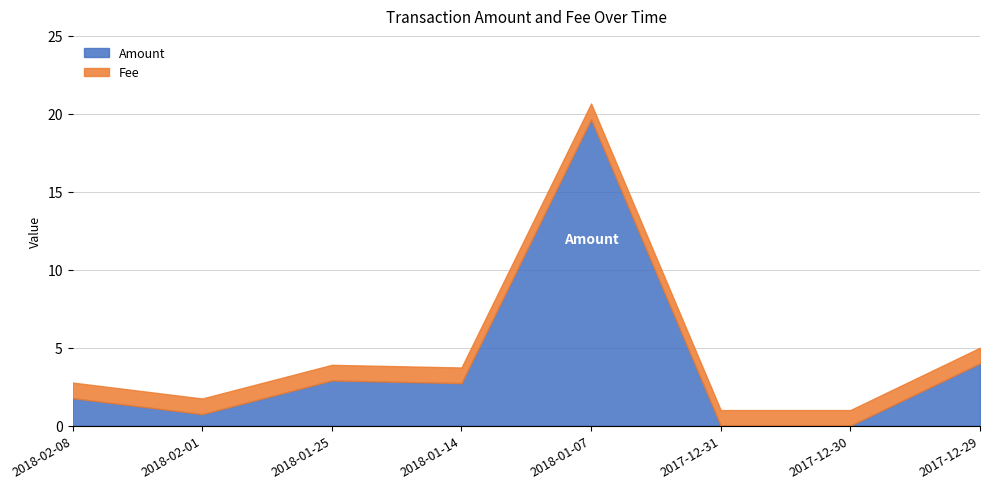

Rank the series at 2018-02-08 from highest to lowest value.

Amount, Fee